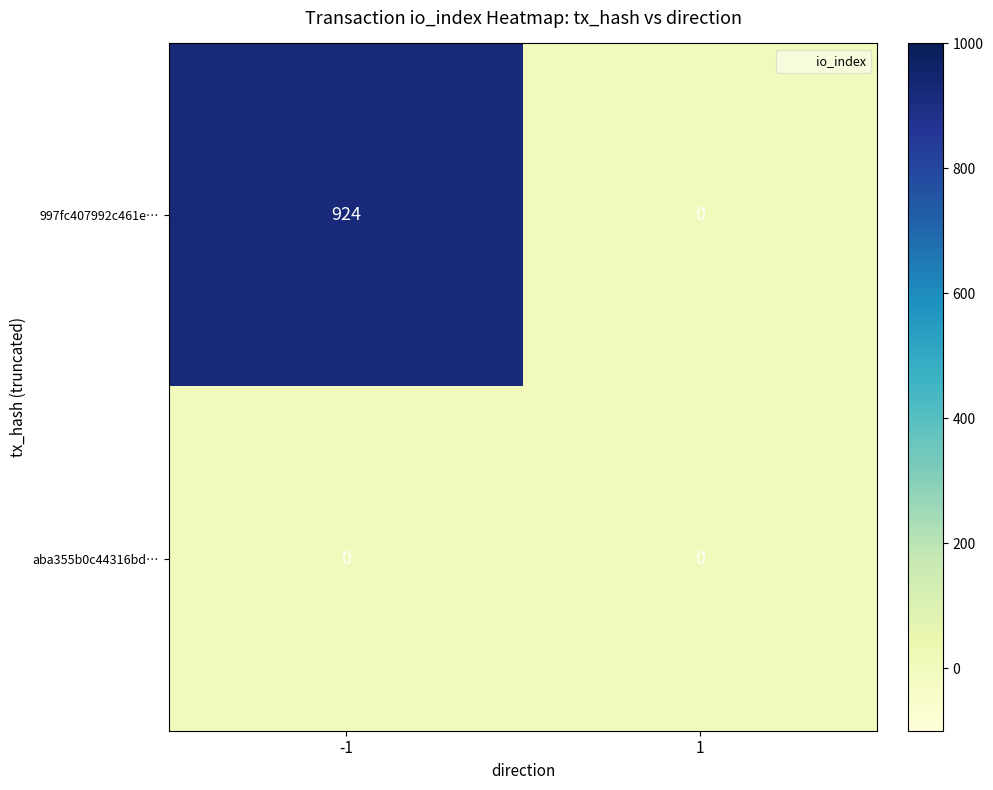

List the series in order of their peak value, lowest first.

aba355b0c44316bd…, 997fc407992c461e…